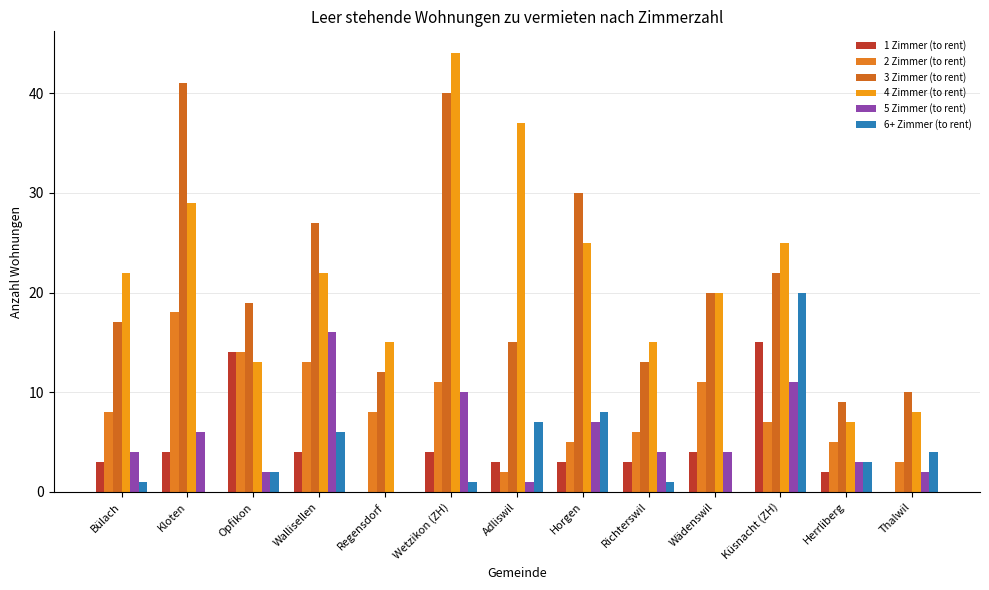

How many values in 5 Zimmer (to rent) are above zero?

12